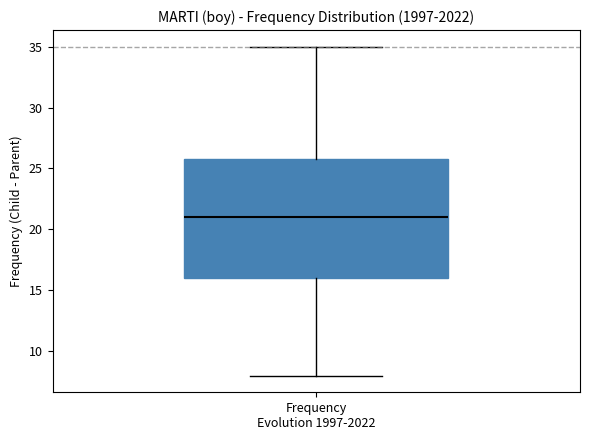

Read this box plot against the y-axis: the position of the median line, the range covered by the box, and the ends of both whiskers. The values are not printed on the chart, so give them approximately, as read against the axis.

median 21, box 16 to 26, whiskers 8 to 35